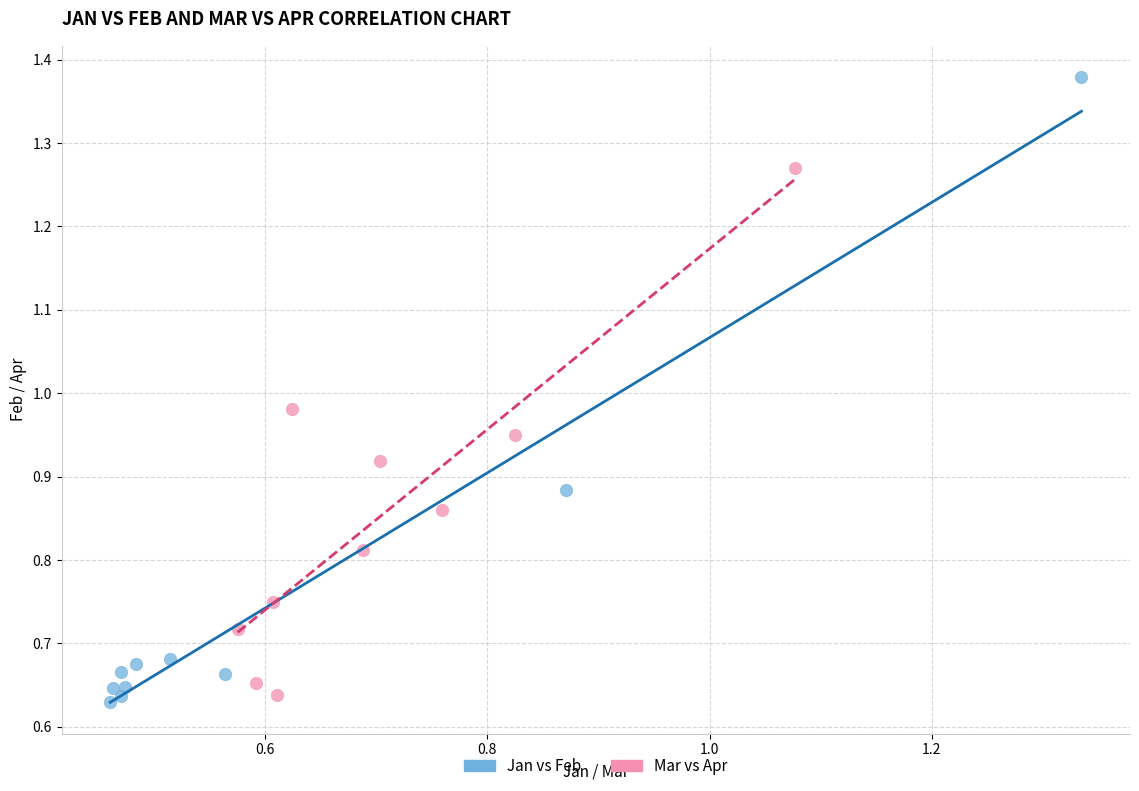

Which series has the widest spread of Y values?

Jan vs Feb